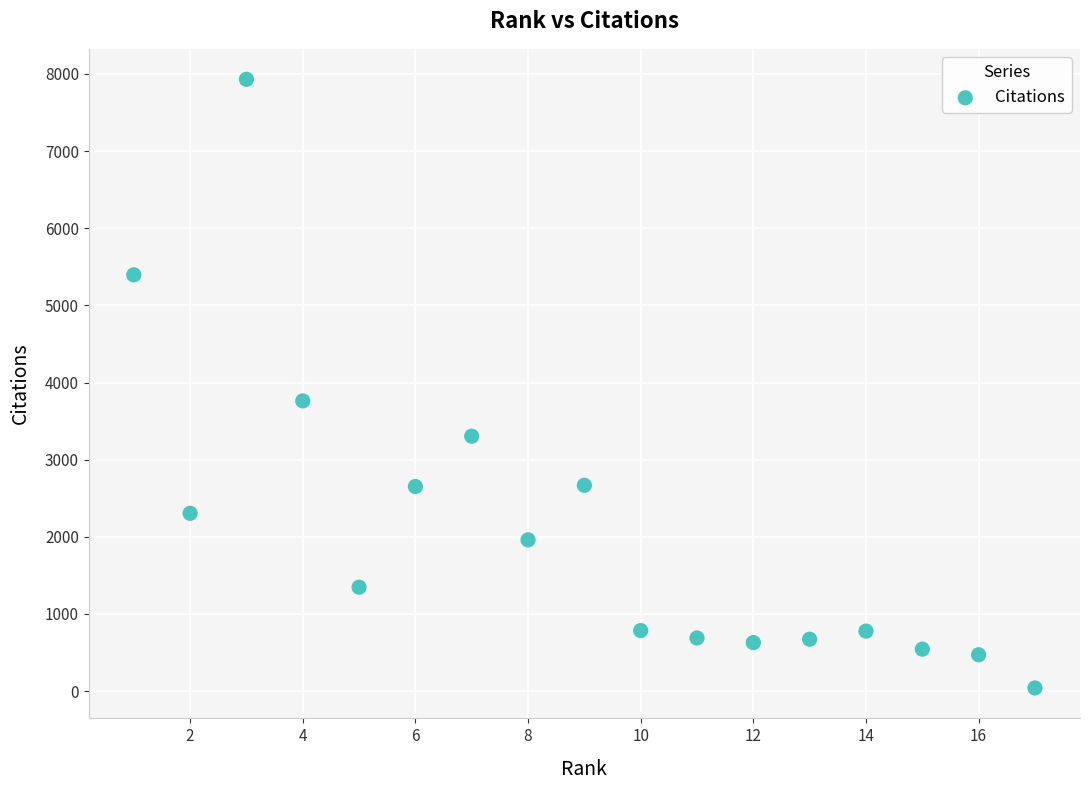

What Y value in the scatter plot is closest to 3986?

3762